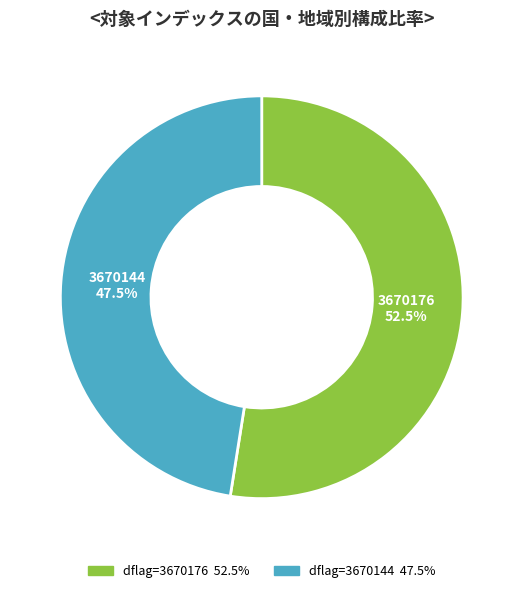

Does any single category account for the majority?

Yes